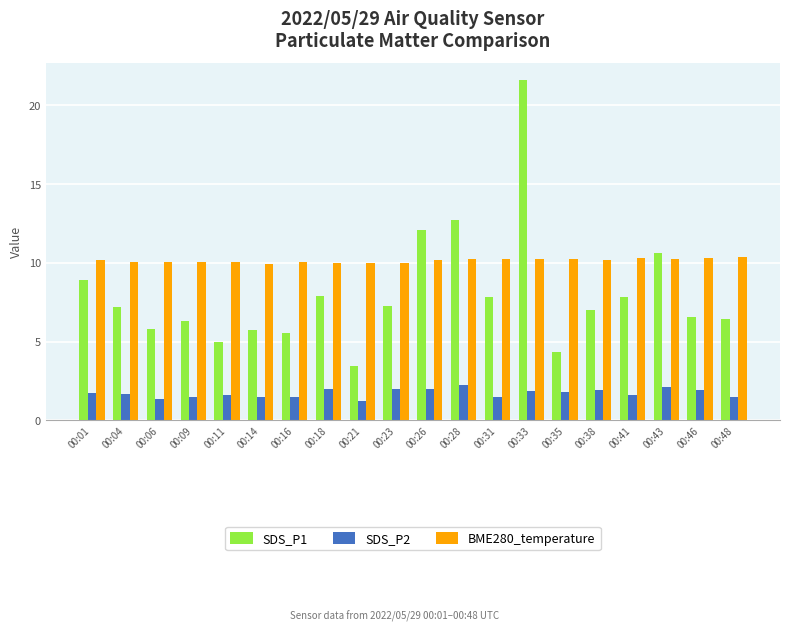

Rank the series by their maximum value, from highest to lowest.

SDS_P1, BME280_temperature, SDS_P2